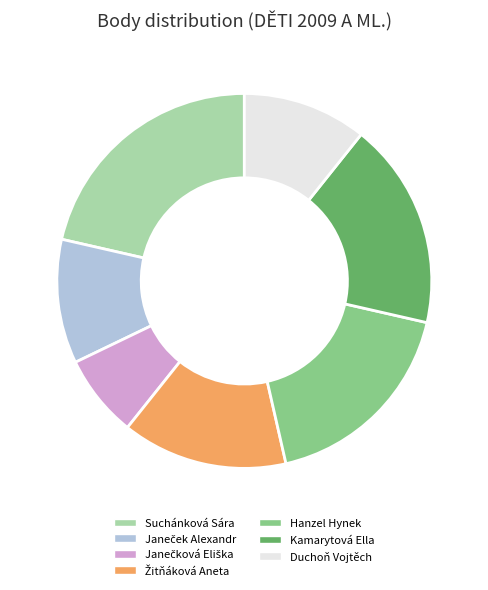

Is it true that Suchánková Sára is 16% of the pie?

False